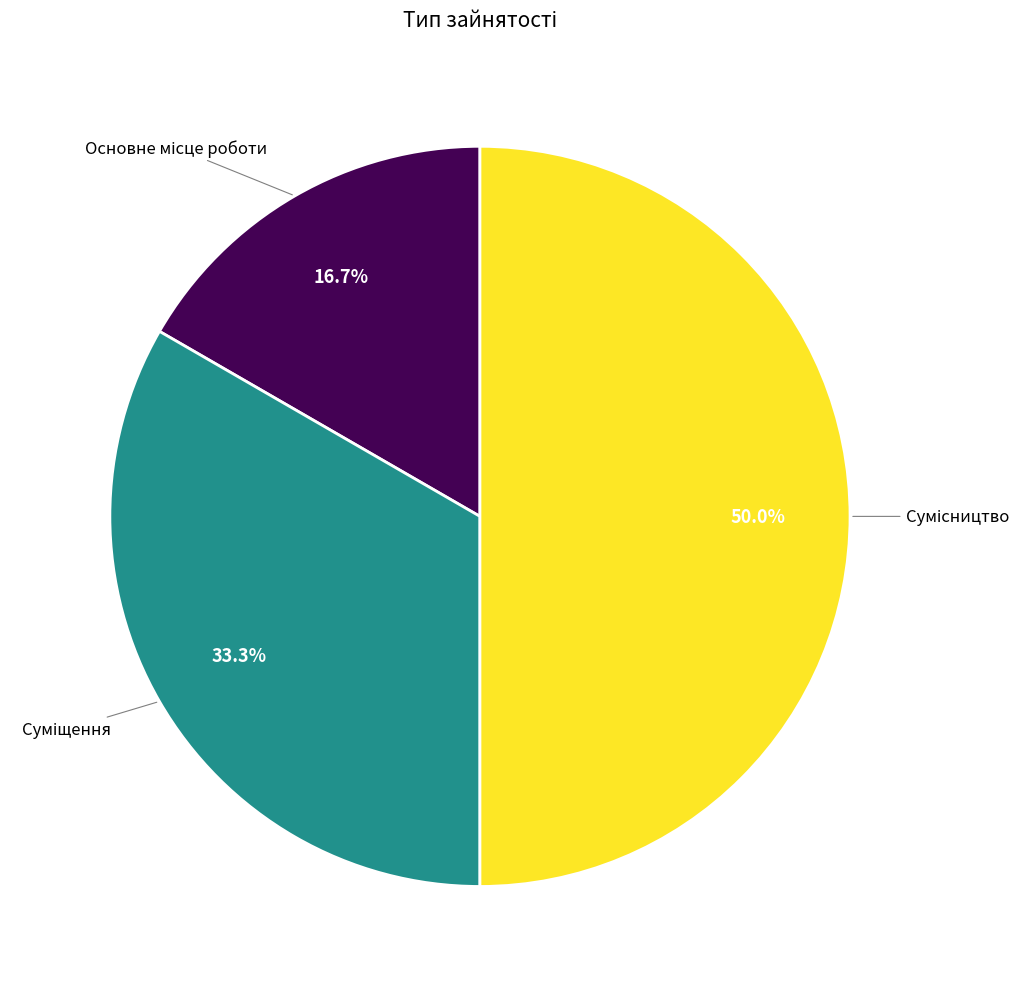

To the nearest percent, what is the average slice percentage?

33%